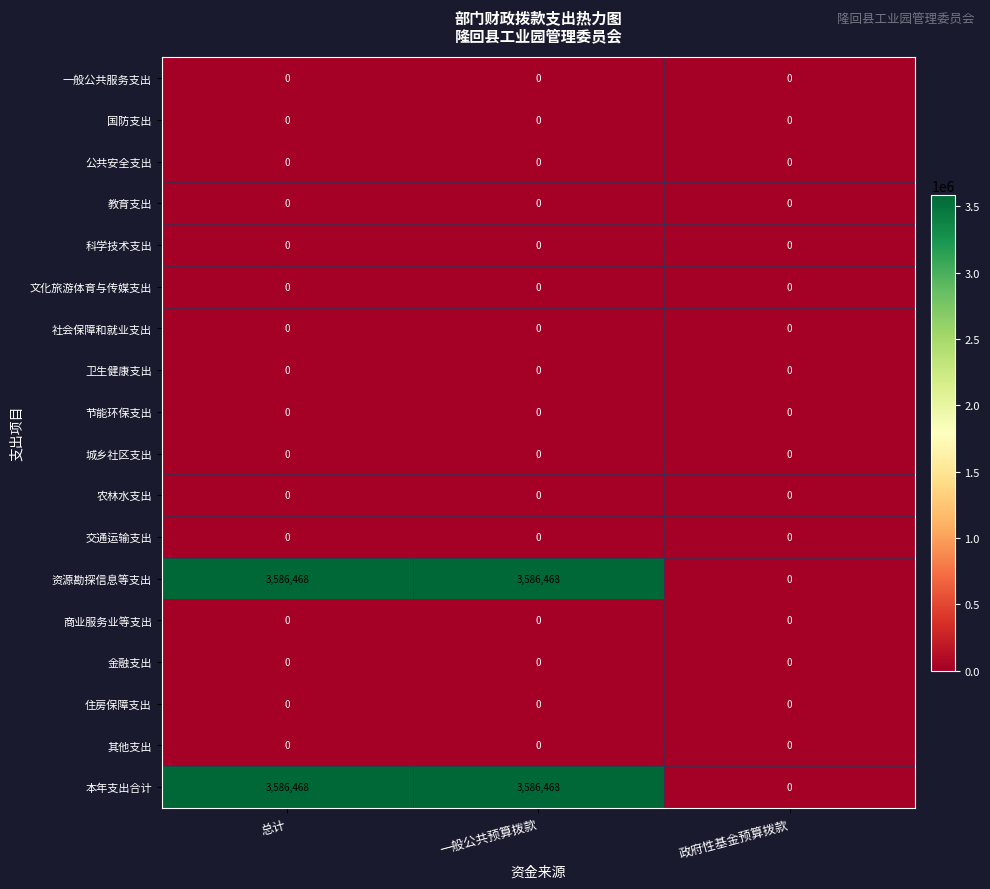

Is it true that 商业服务业等支出 equals 0 at 一般公共预算拨款?

True